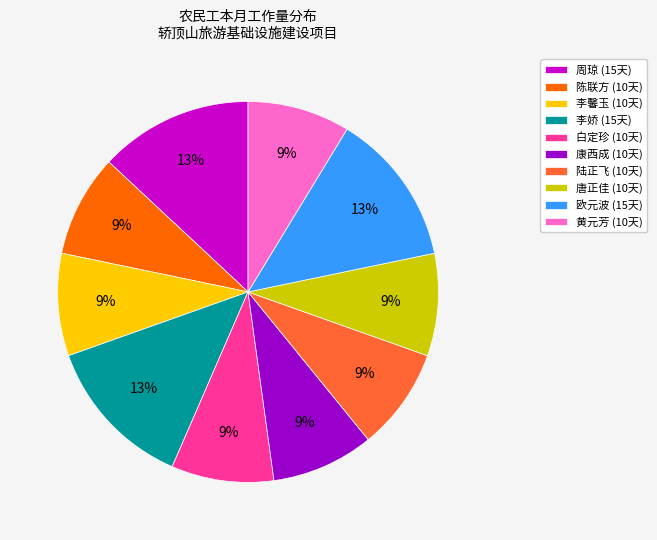

Approximately how many times larger is the value at 陈联方 (10天) compared to 唐正佳 (10天)?

1.0